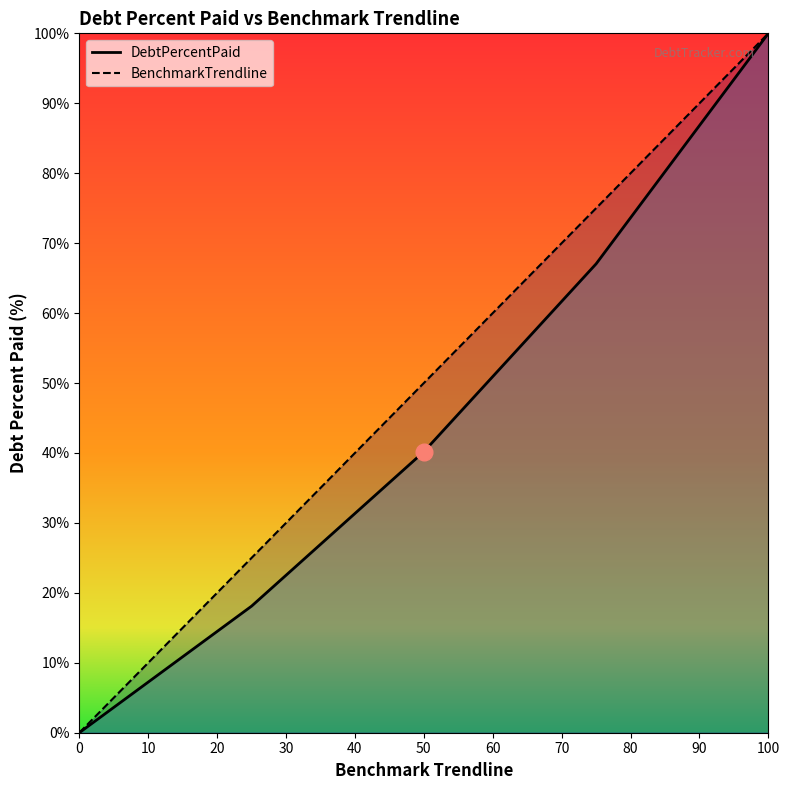

The value of BenchmarkTrendline at Q3 is 117.3. True or false?

False